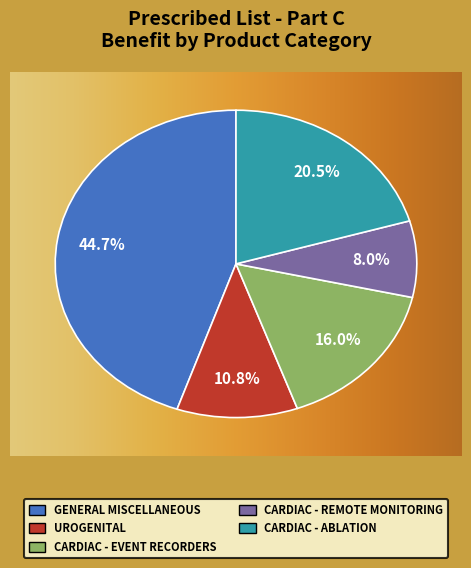

Does Cardiac - Remote Monitoring account for over 50% of the chart?

No